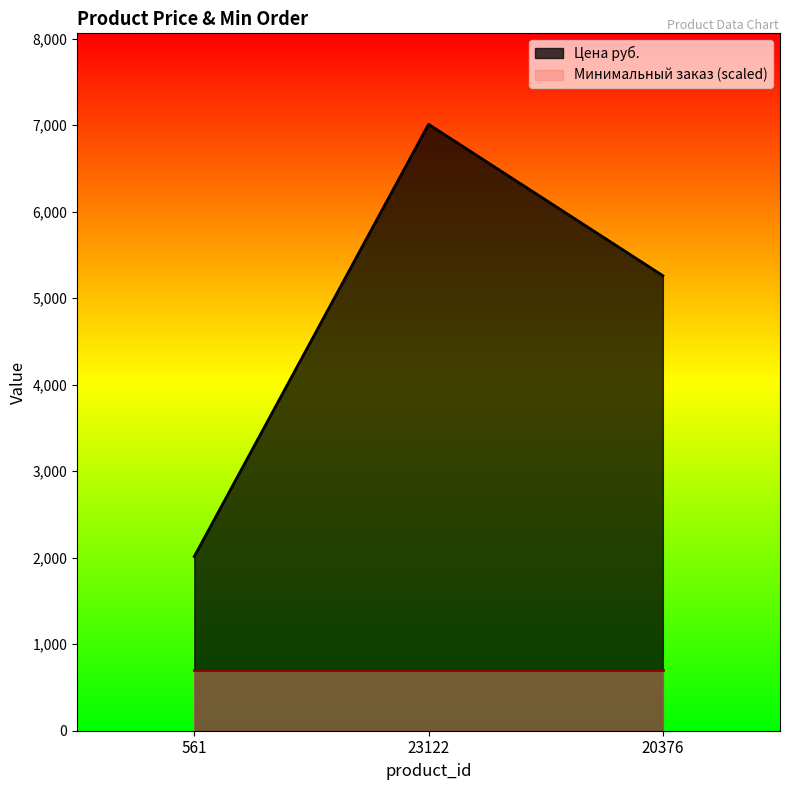

The chart shows a value of 9268 at 20376. True or false?

False